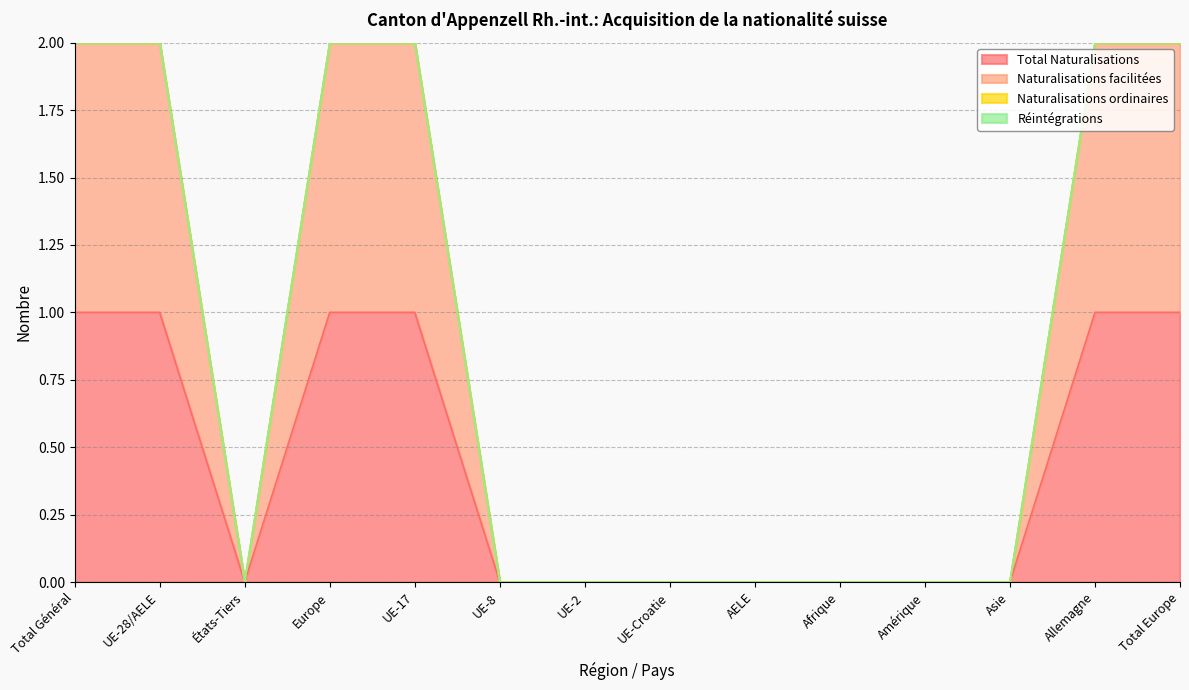

Which series has the largest total across all categories?

Naturalisations facilitées